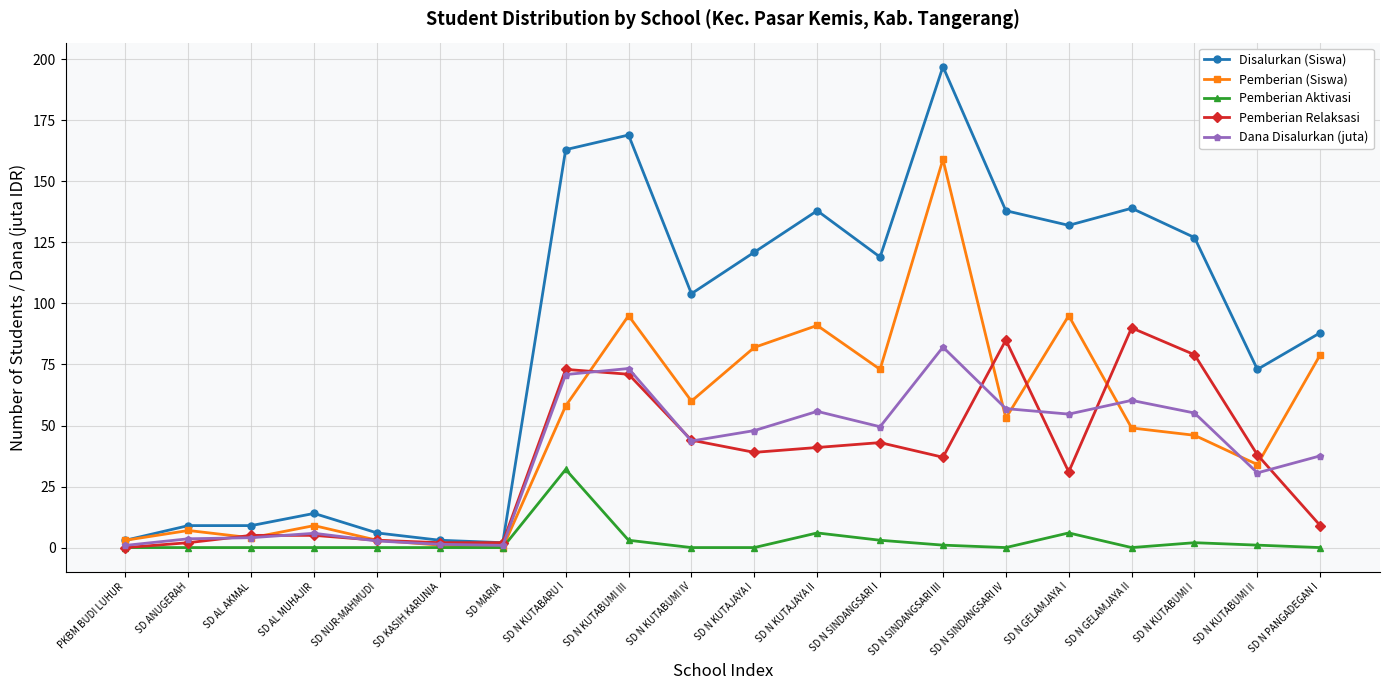

What is the approximate value of Pemberian Aktivasi at SD N KUTAJAYA II?

6.0